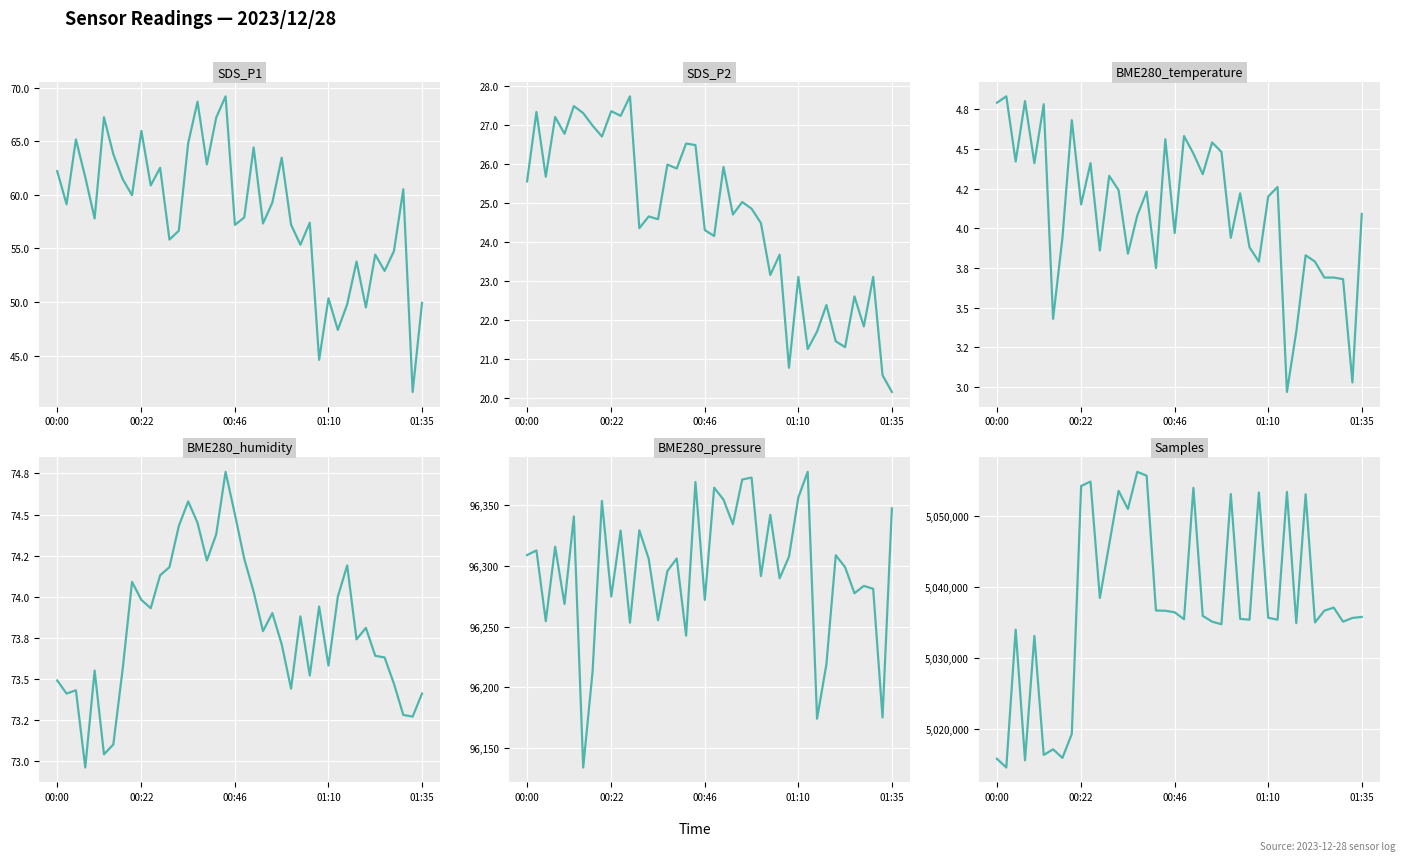

What is the greatest value displayed?

5056217.0